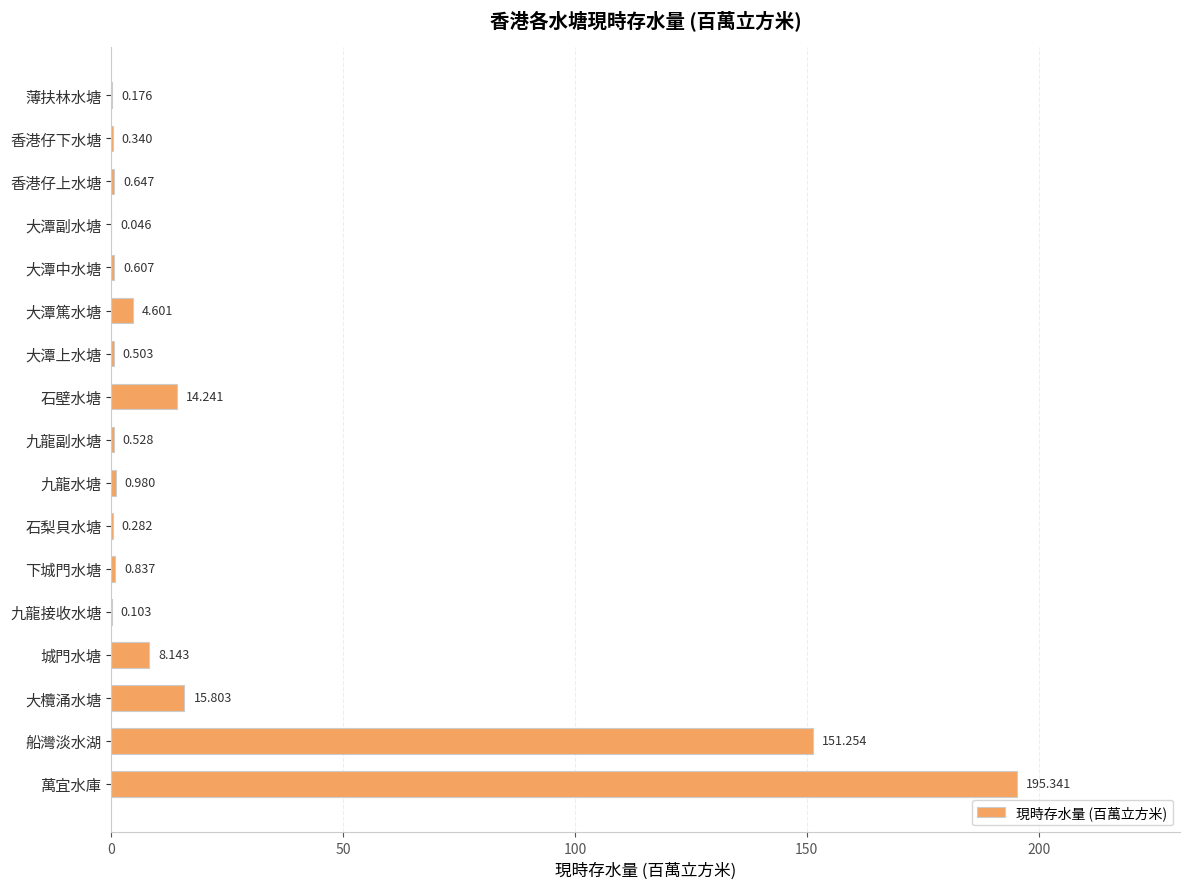

Does the chart contain stacked bars?

No